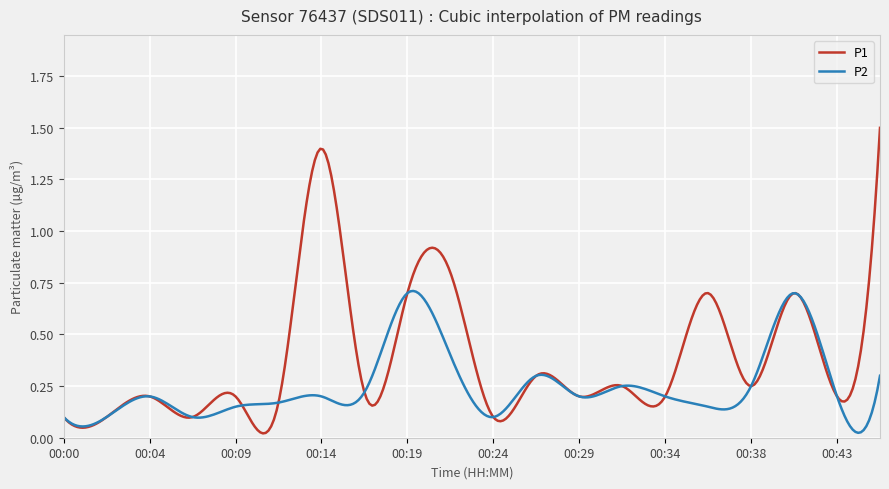

True or false: P2 and P1 cross at least once.

True